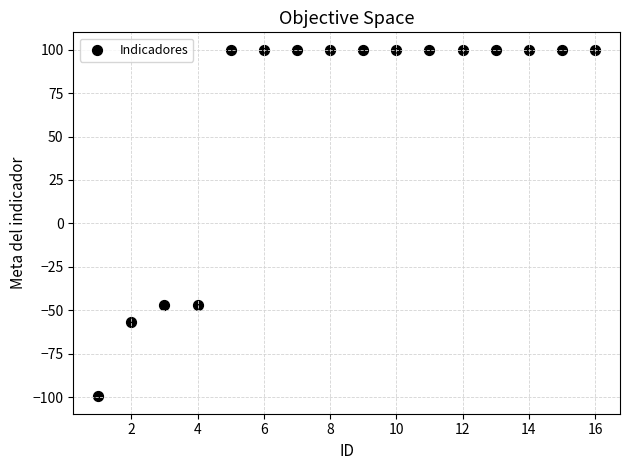

What is the range of Y values (max minus min)?

199.6